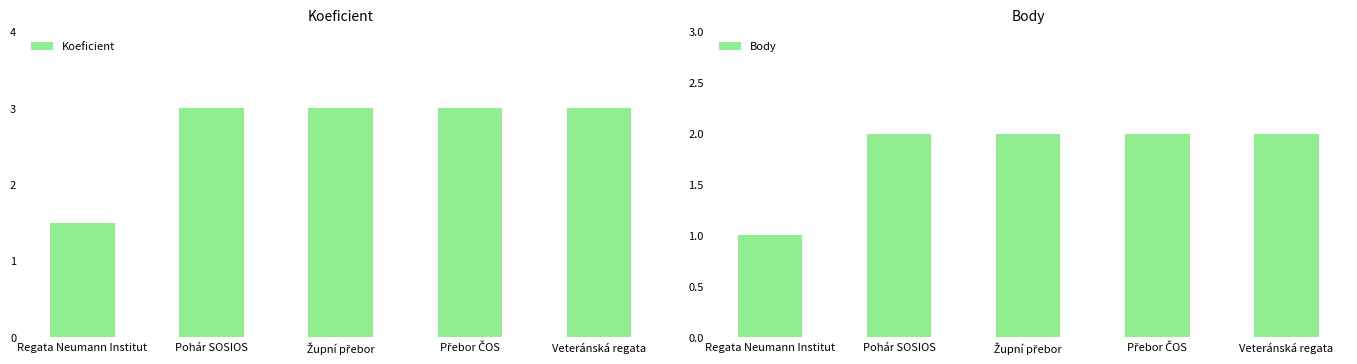

What position from the right is Regata Neumann Institut?

5